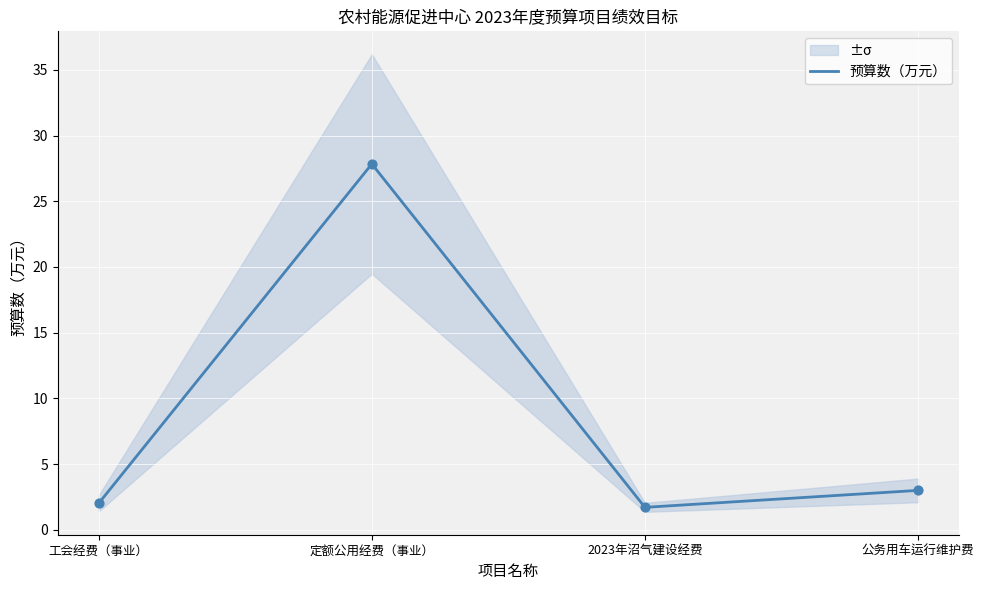

Between 定额公用经费（事业） and 工会经费（事业）, which is larger?

定额公用经费（事业）